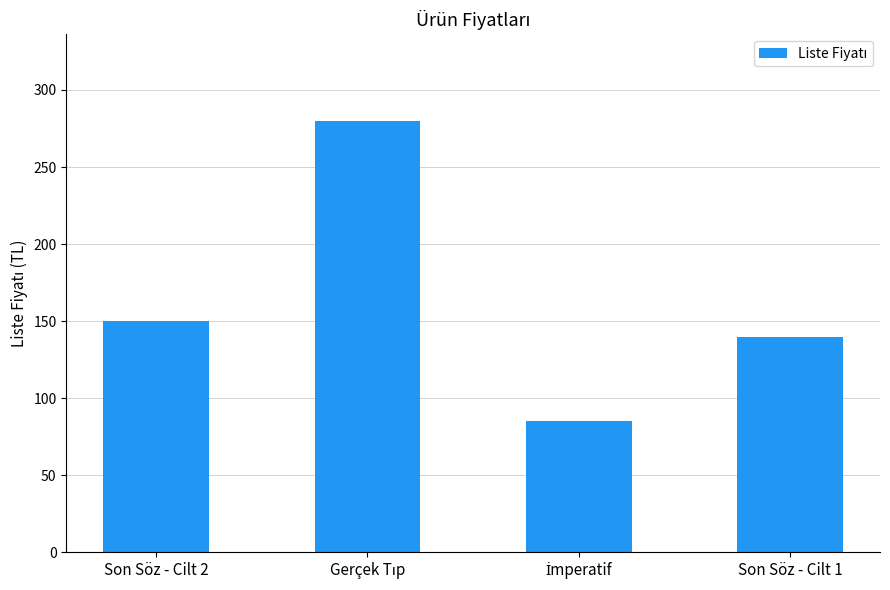

What is the difference between the second highest and second lowest values?

10